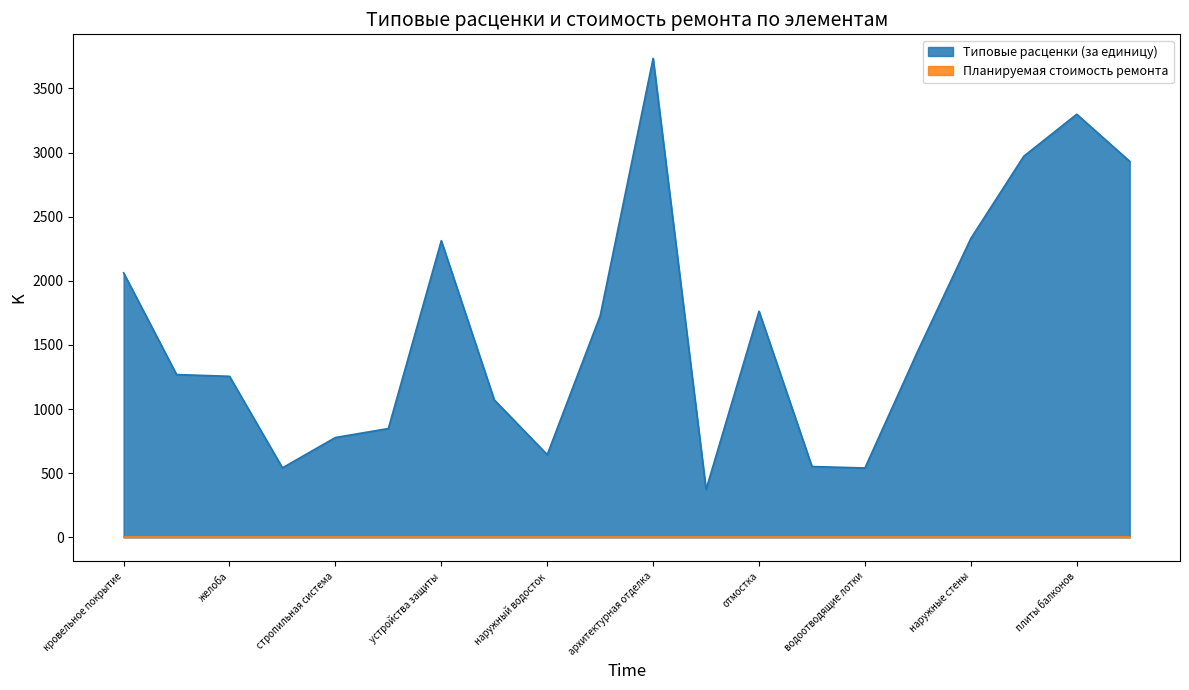

Which category has the lowest value across all series?

цоколь